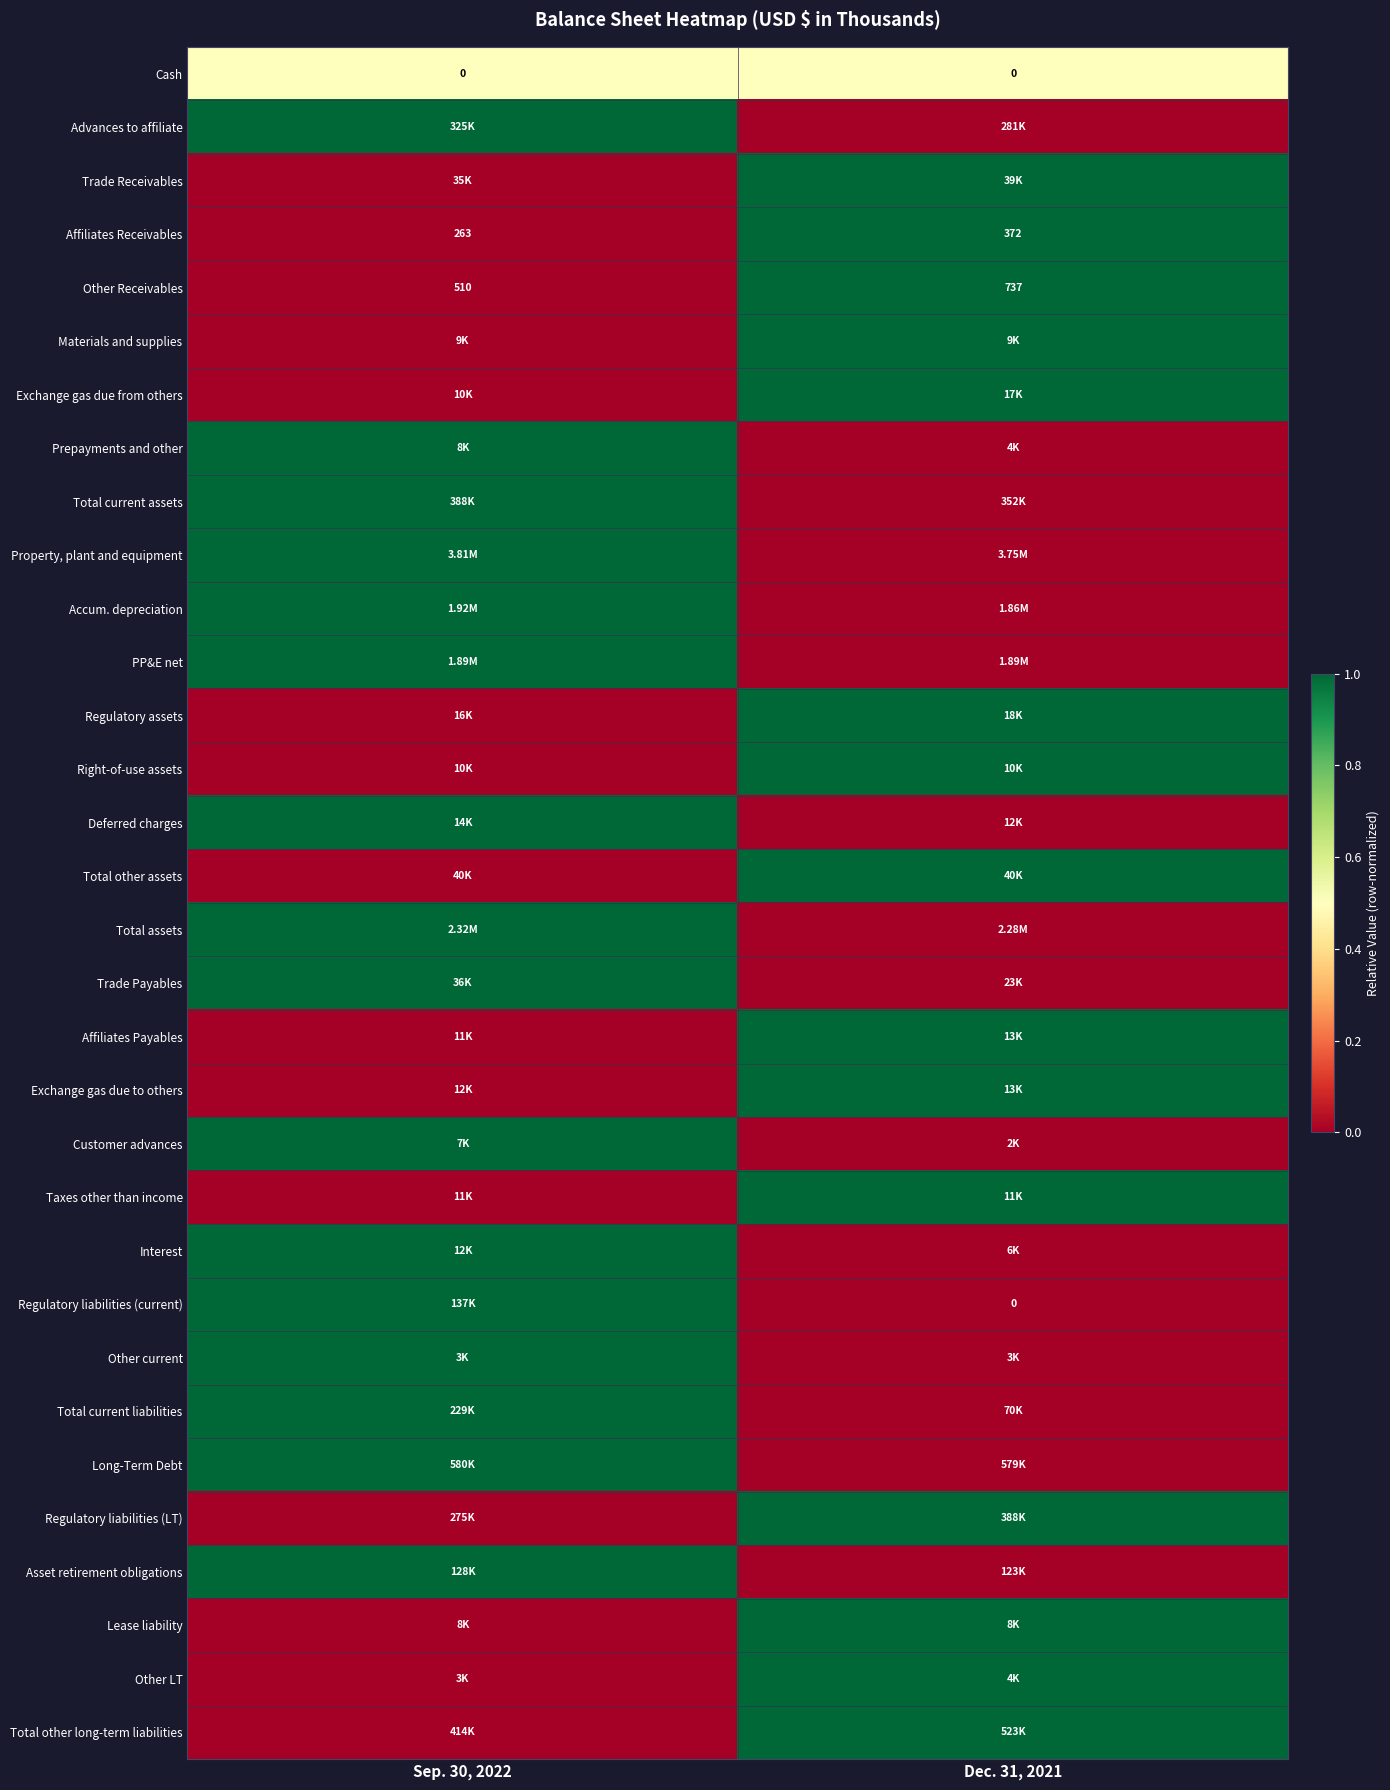

What is the average value of the Affiliates Receivables series?

318